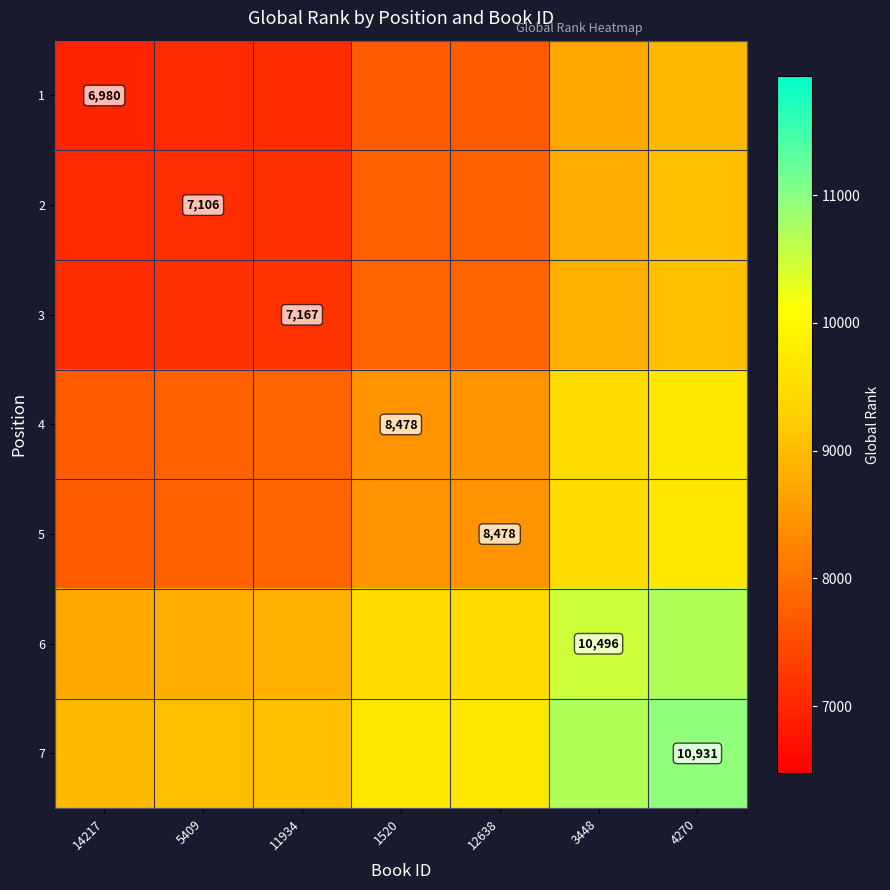

What is the minimum value shown in the chart?

6980.0